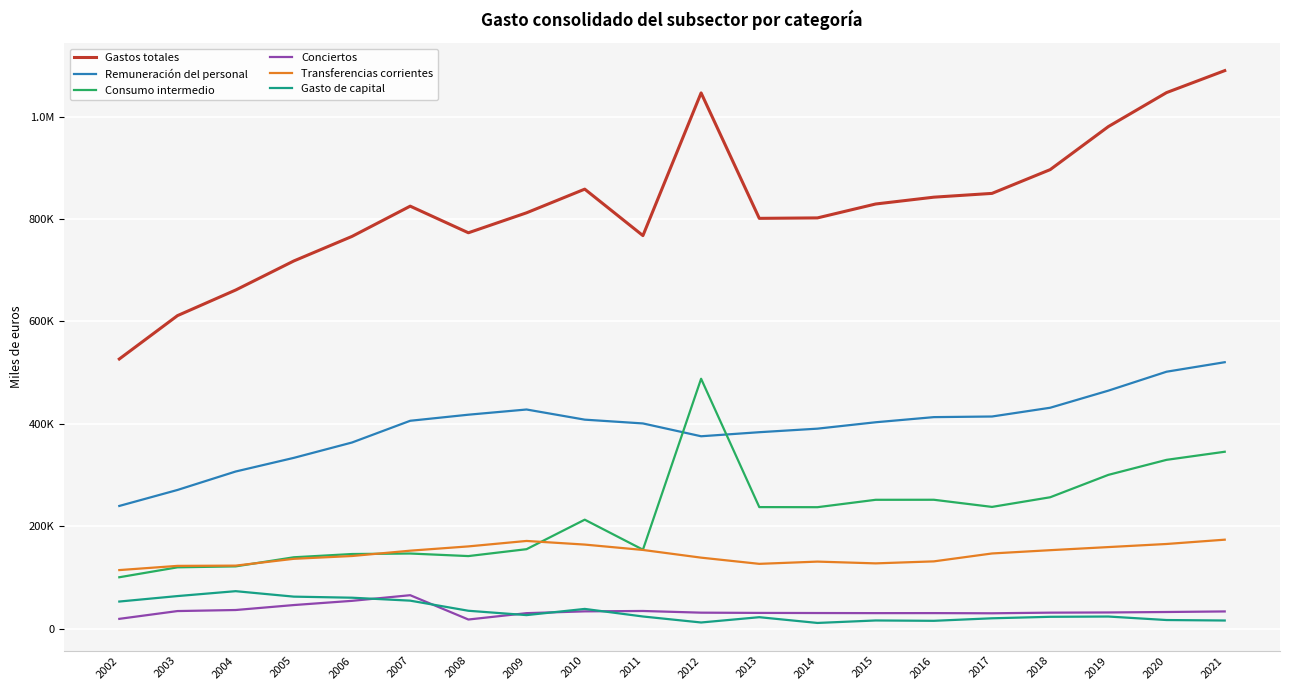

What are all the series names shown in the legend?

Gastos totales, Remuneración del personal, Consumo intermedio, Conciertos, Transferencias corrientes, Gasto de capital